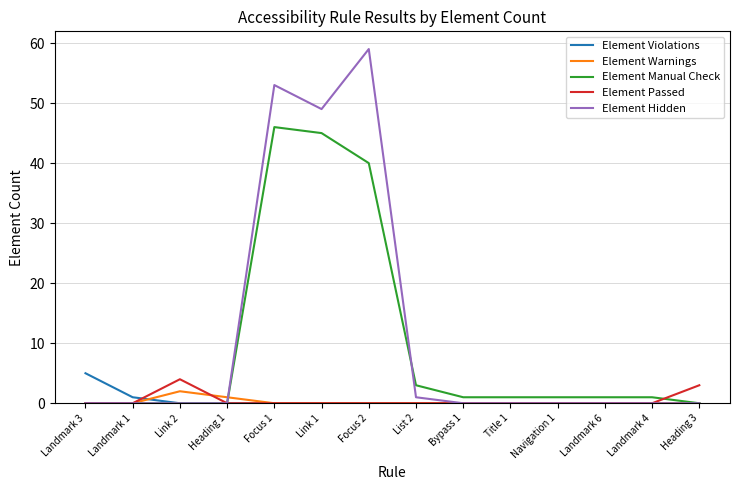

Does the chart display data point markers on the line(s)?

No